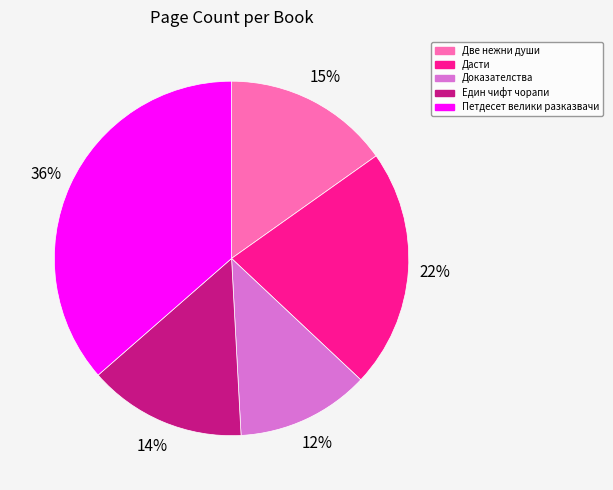

To the nearest percent, what is the difference between the largest and smallest slice percentages?

24%